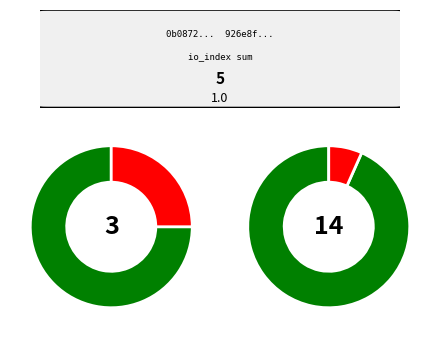

Does any single category account for the majority?

Yes